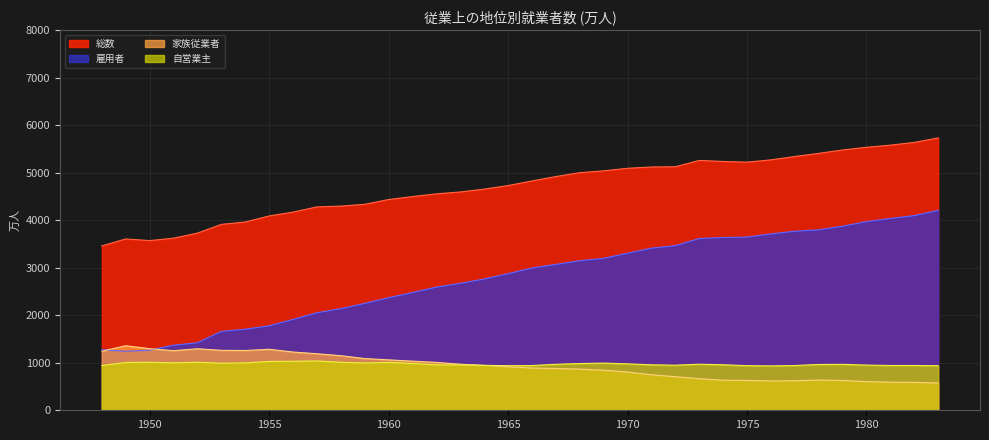

Between 1956 and 1960, which series saw the biggest shift?

雇用者